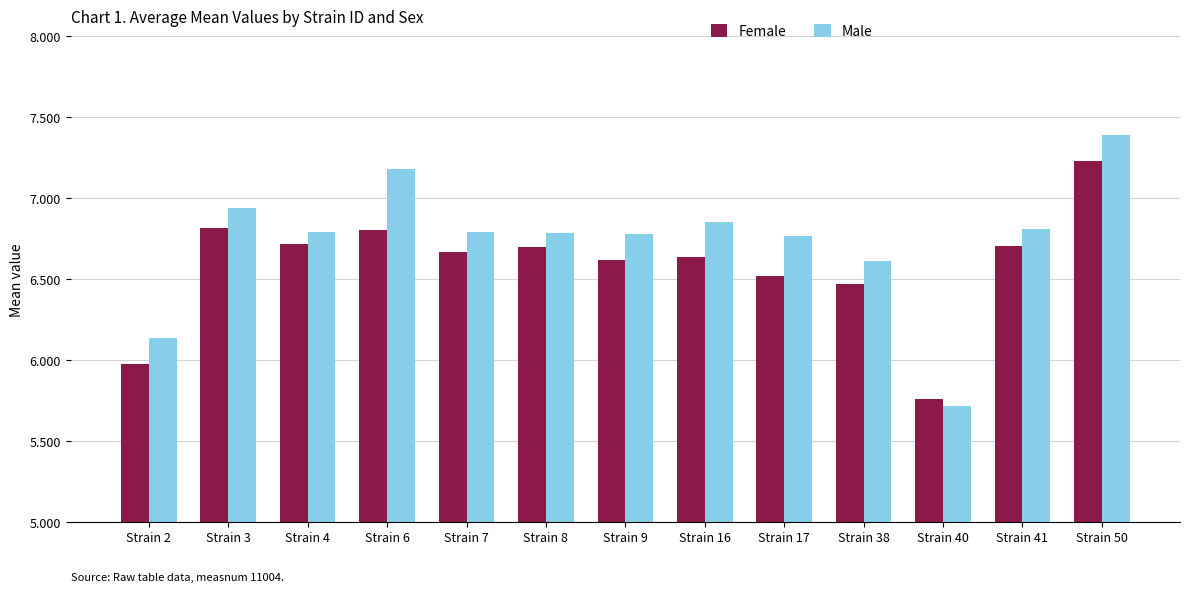

The Male series shows 6.8 at Strain 17. True or false?

True